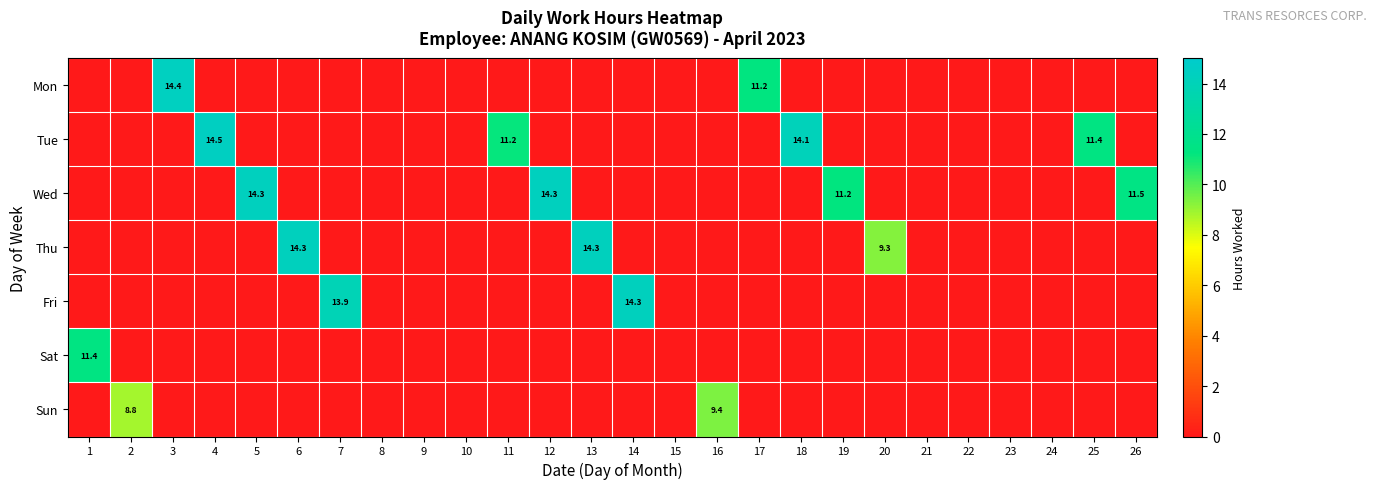

What is the difference between the maximum and second lowest values in the Sat series?

11.4